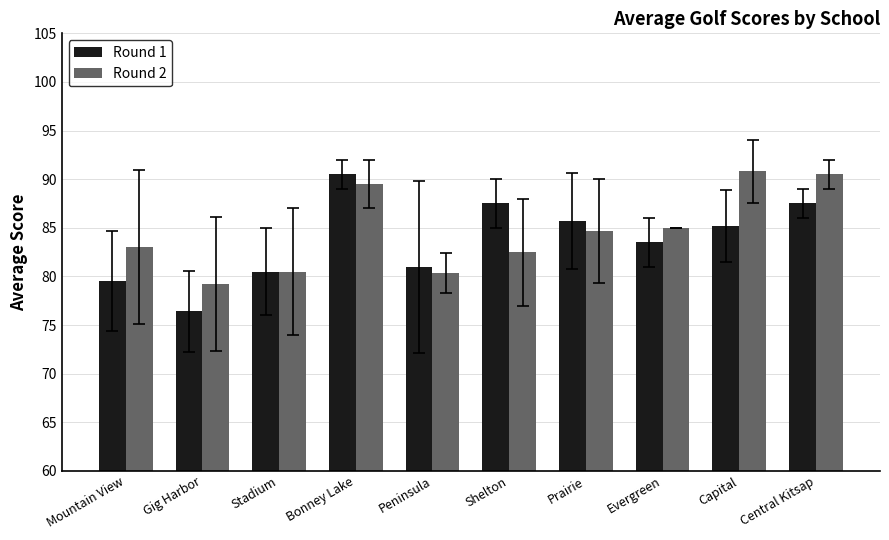

At which category is the sum across all series the highest?

Bonney Lake